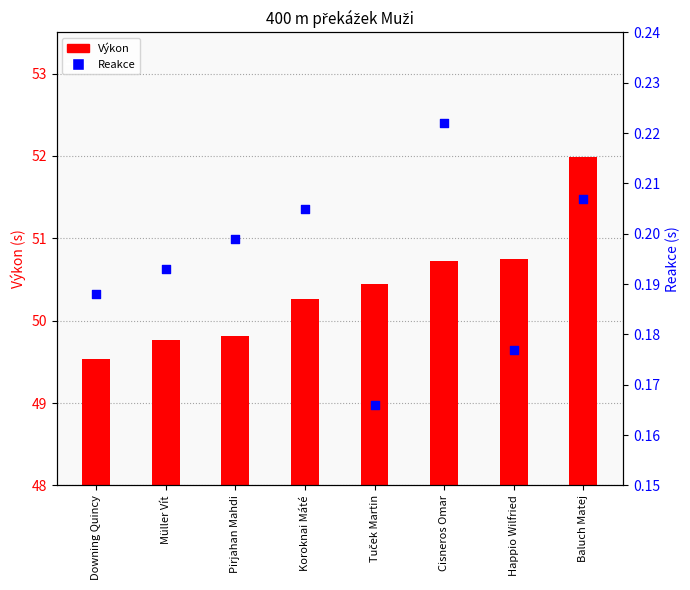

What are all the series names shown in the legend?

Výkon, Reakce